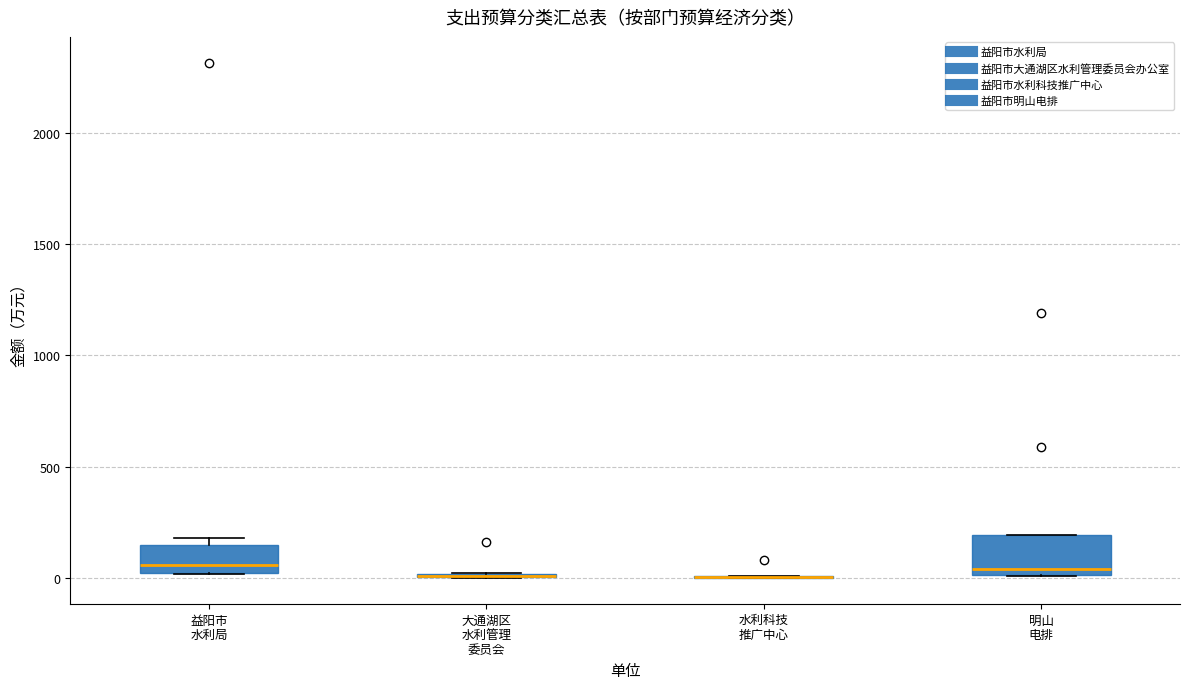

Reading left to right, read every box against the y-axis: the position of its median line, the range the box covers, and the ends of its whiskers. The values are not printed on the chart, so give them approximately, as read against the axis.

益阳市 水利局: median 50, box 0 to 150, whiskers 0 to 200
大通湖区 水利管理 委员会: box collapsed to a line at 0, whiskers 0 to 0
水利科技 推广中心: box collapsed to a line at 0, whiskers 0 to 0
明山 电排: median 50, box 0 to 200, whiskers 0 to 200